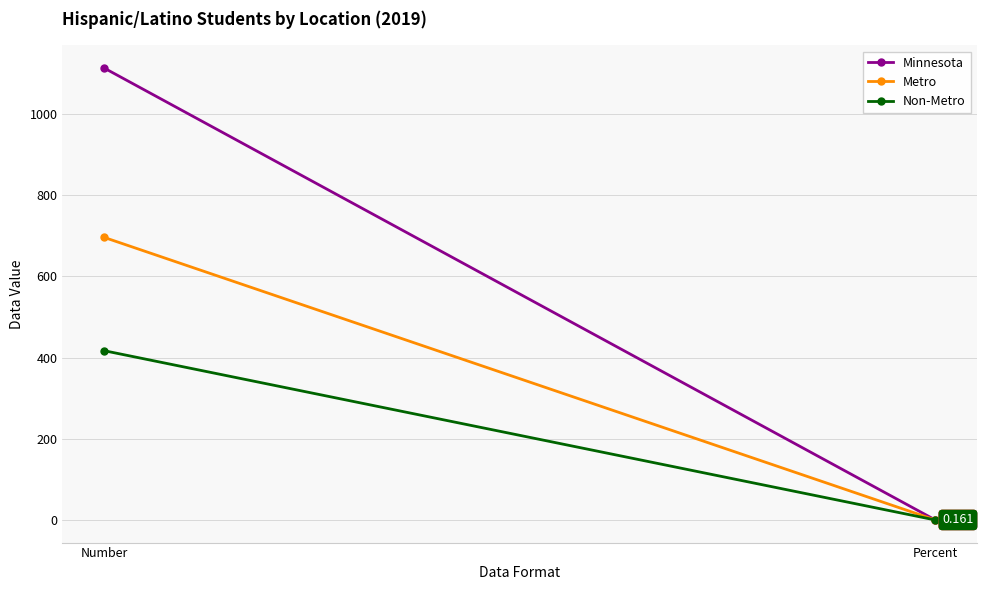

At how many categories does at least one series exceed 1021?

1